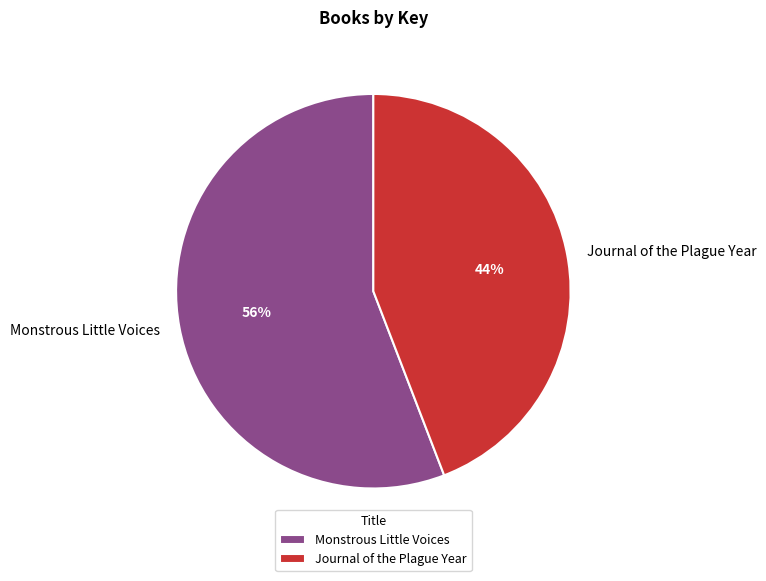

How many slices are in this pie chart?

2